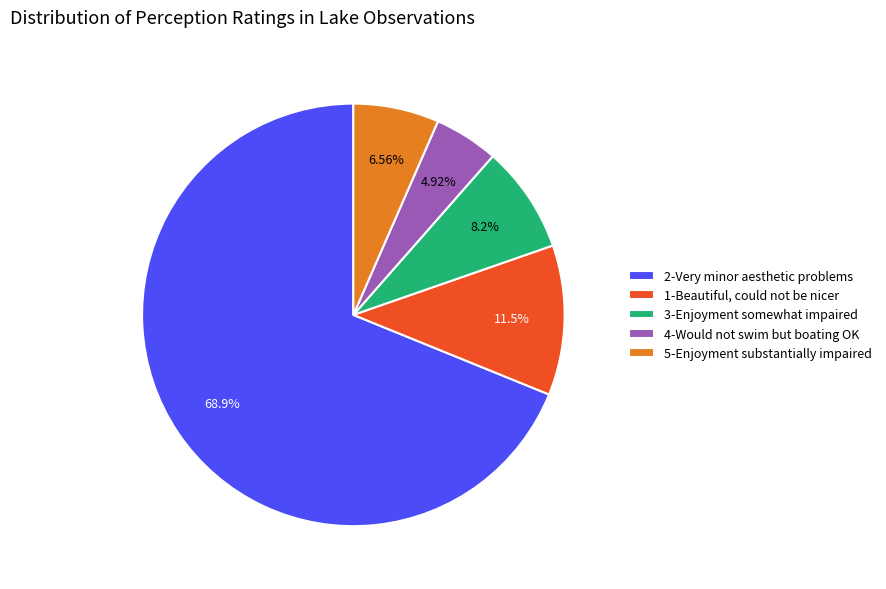

Does any single category account for the majority?

Yes